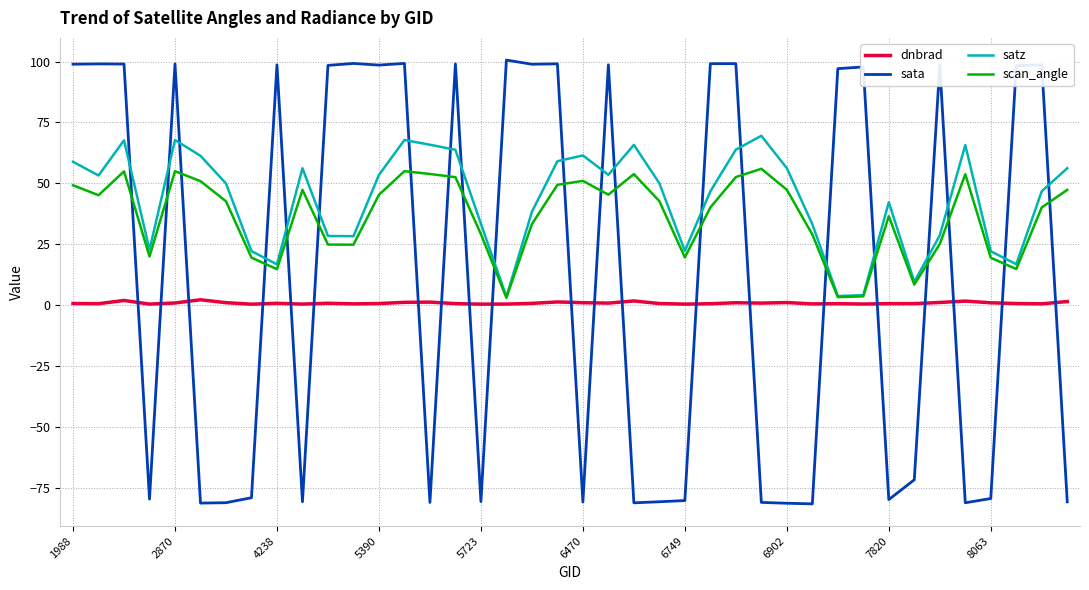

True or false: satz and sata cross at least once.

True